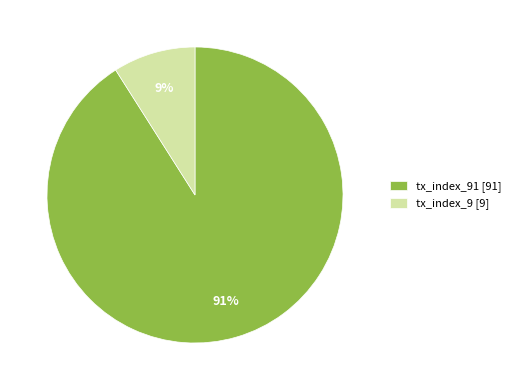

Is there a majority slice in this chart?

Yes